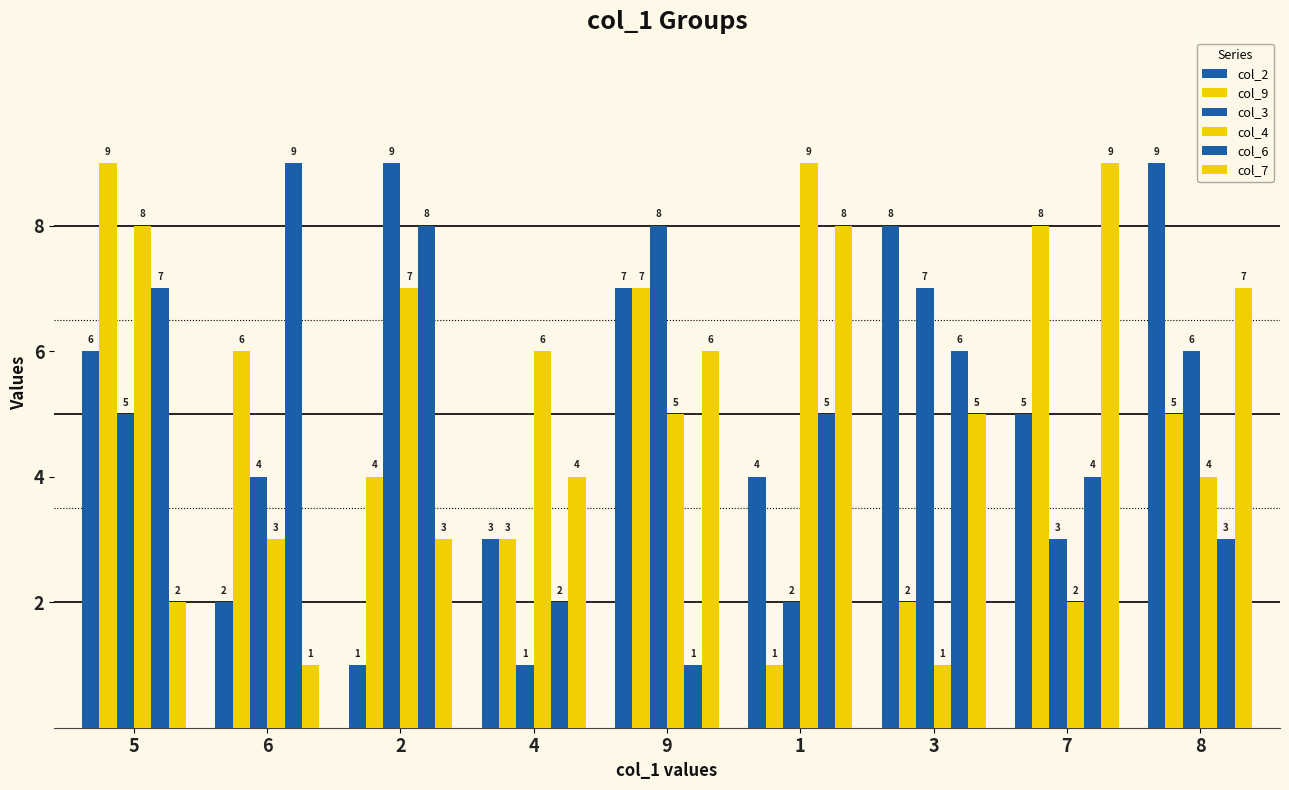

How many data points in col_2 are less than 5?

4